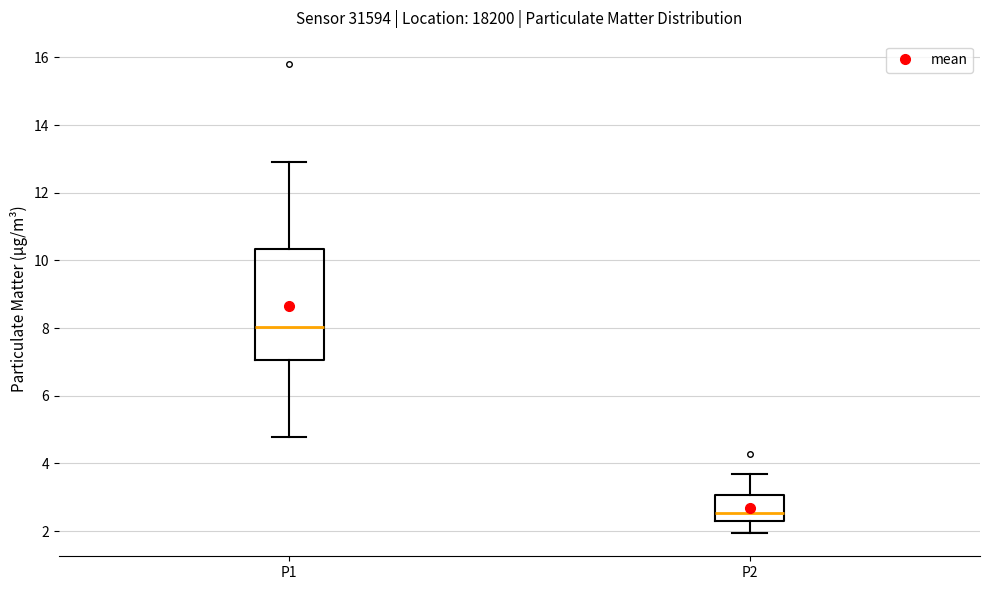

Comparing the boxes themselves (not the whiskers), which one is the tallest?

P1